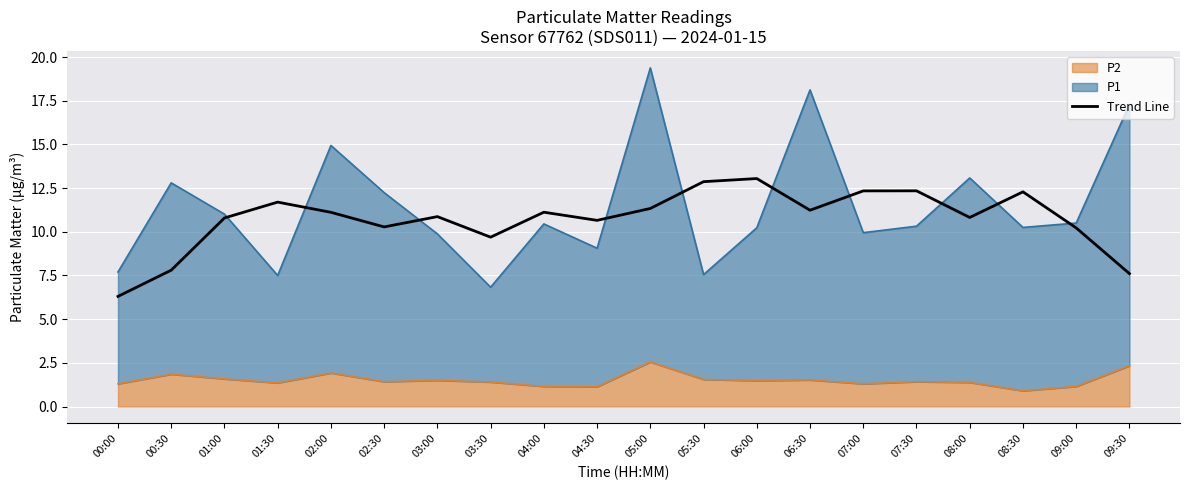

What position from the right is 01:30?

17